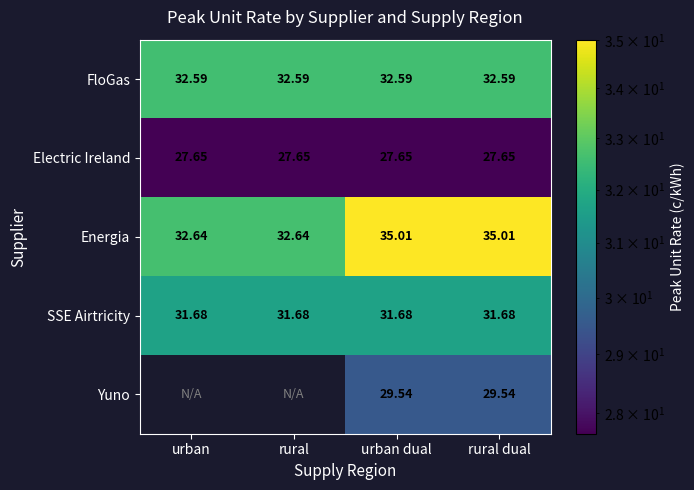

At which label does Energia first exceed 35?

urban dual